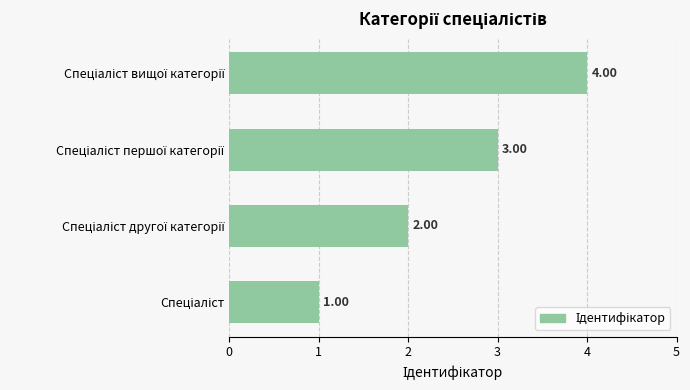

What is the sum of all values?

10